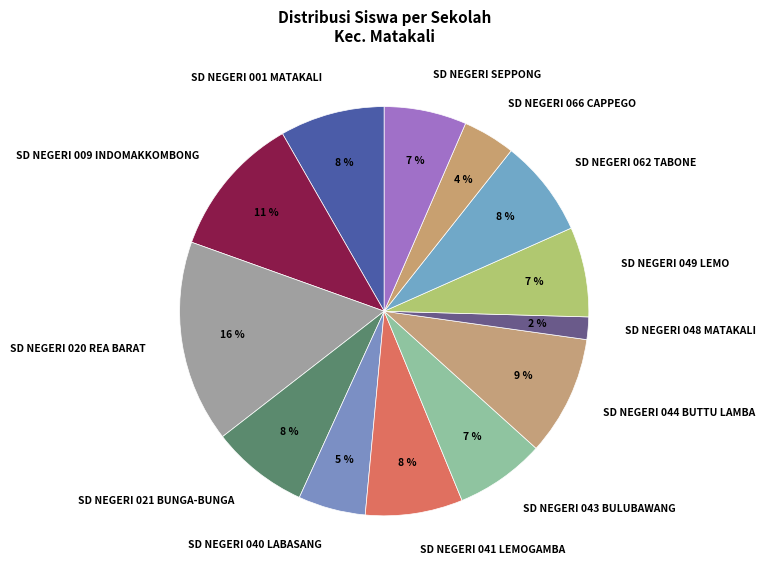

How many slices are in this pie chart?

13